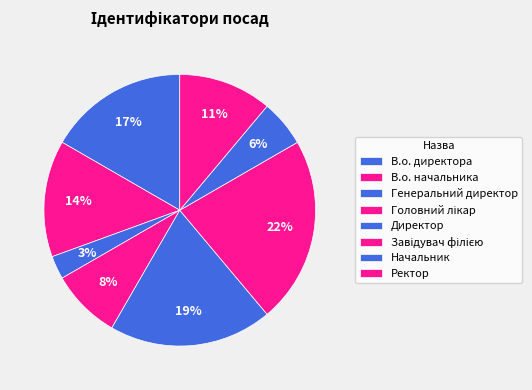

To the nearest percent, what is the average slice percentage?

12%